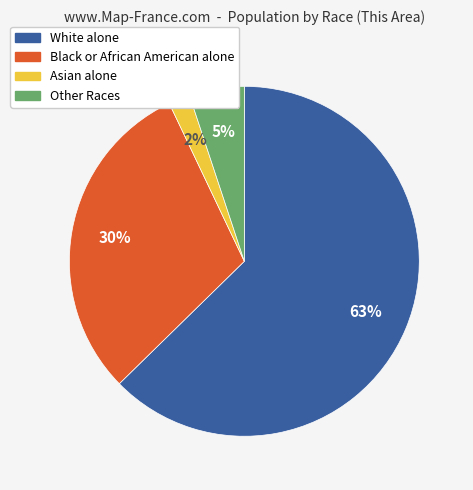

To the nearest percent, what portion does Other Races represent?

5%